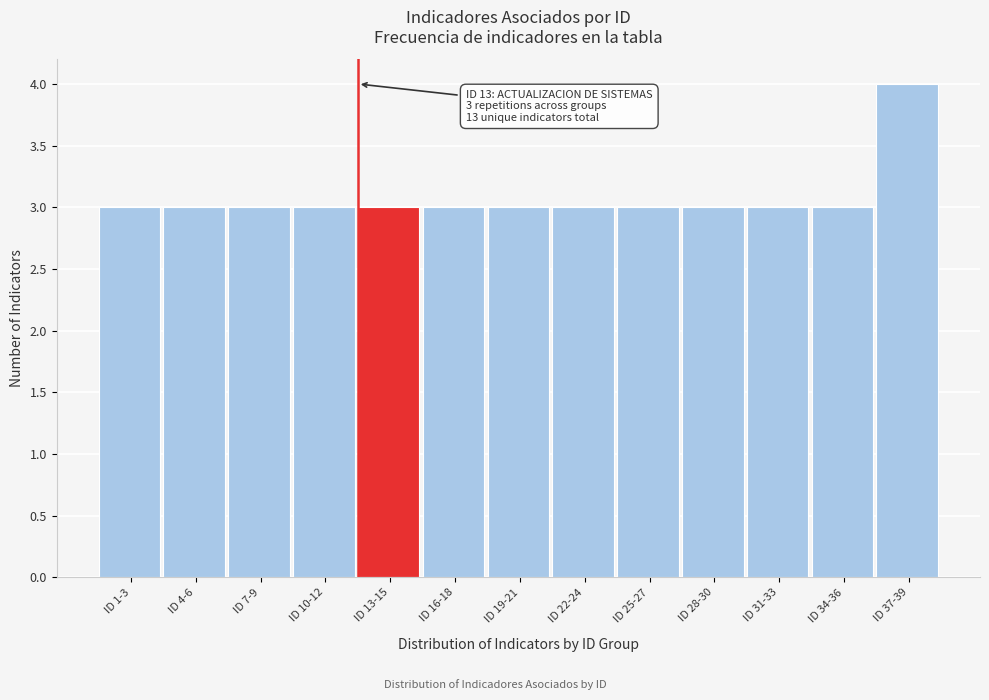

Reading left to right, what are all the values shown in this chart?

3	3	3	3	3	3	3	3	3	3	3	3	4